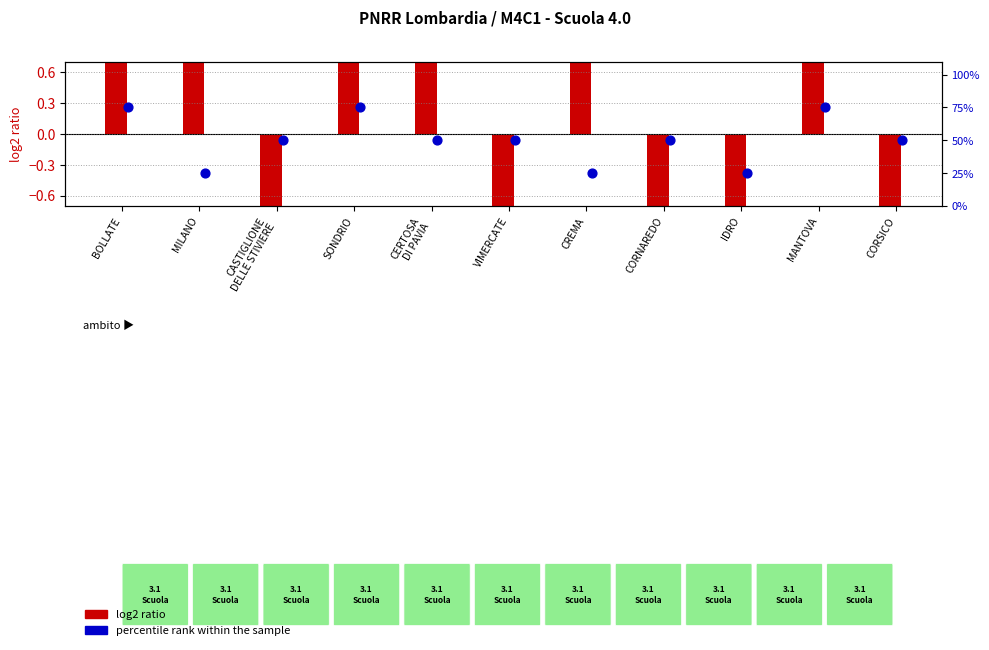

What are all the series names shown in the legend?

log2 ratio, percentile rank within the sample